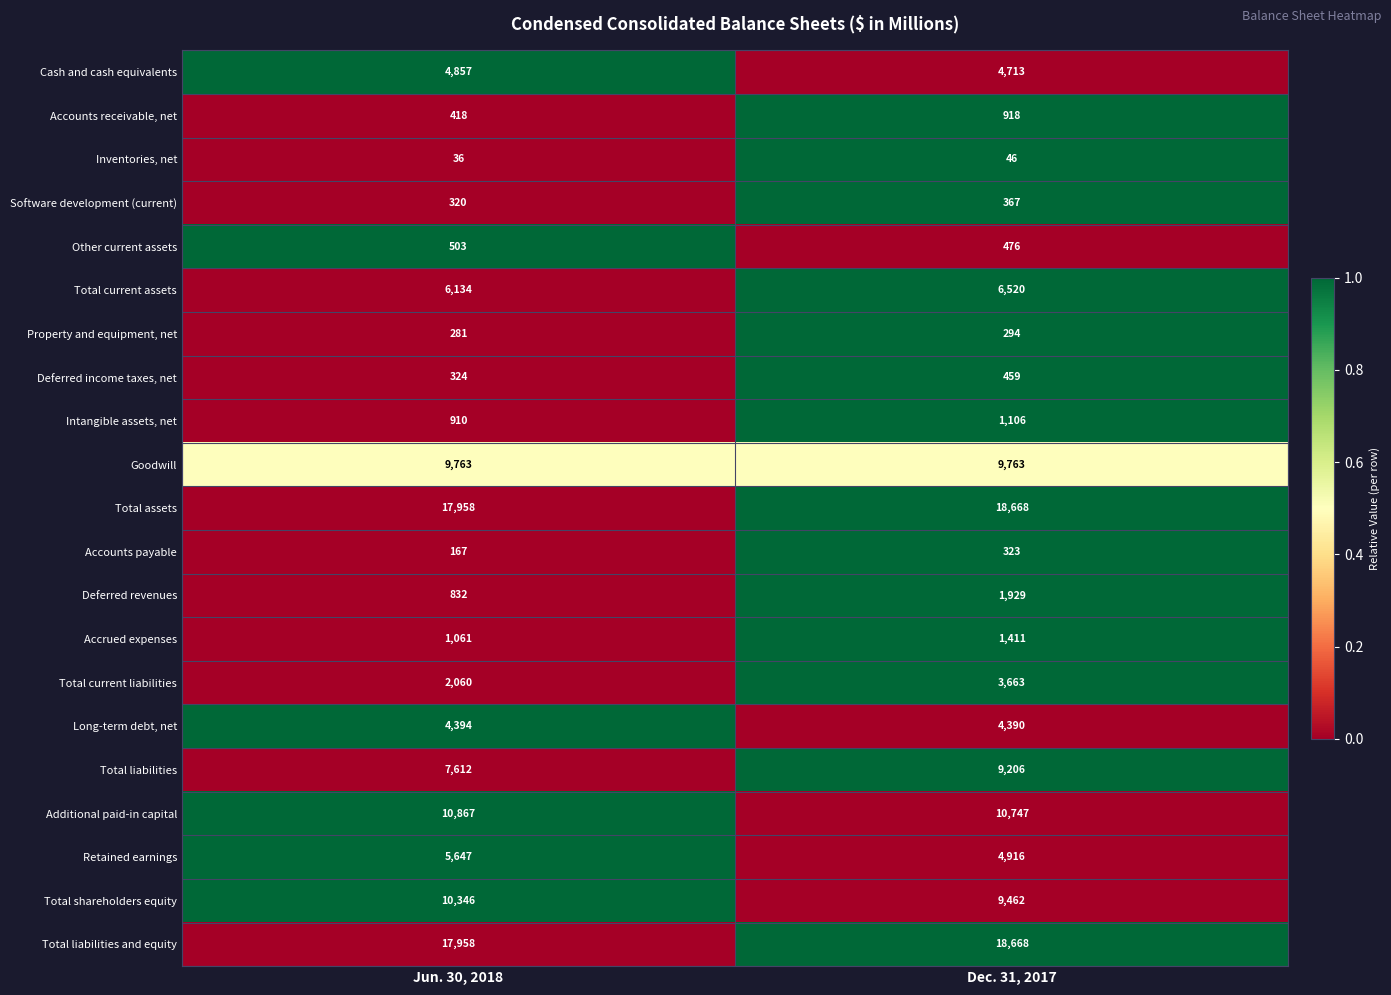

What is the difference between the Accounts payable values at Jun. 30, 2018 and Dec. 31, 2017?

156